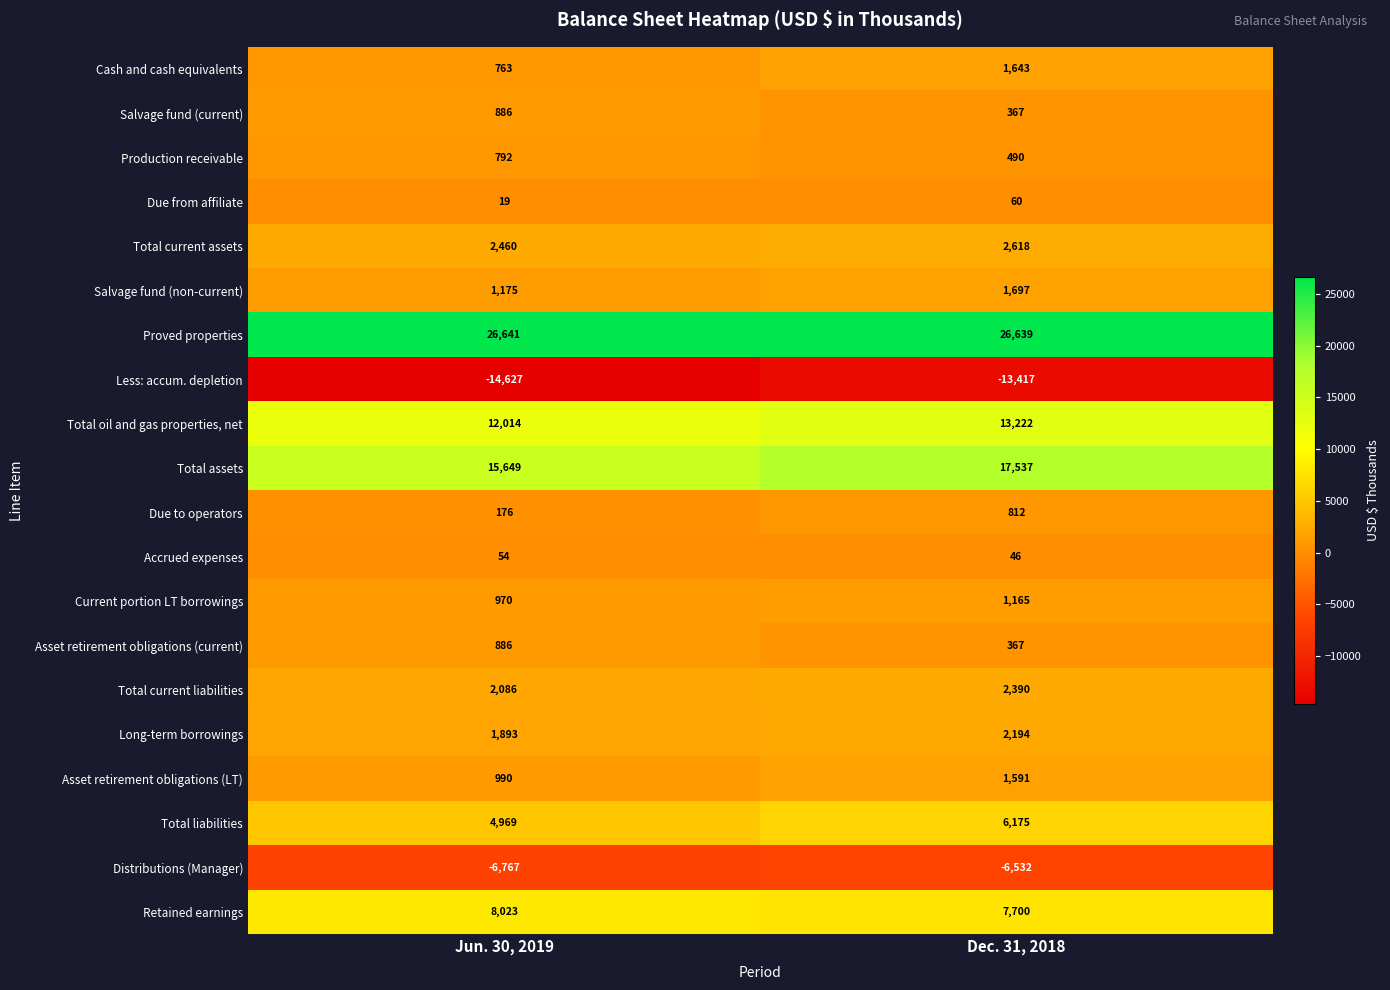

Which series has the largest total across all categories?

Proved properties